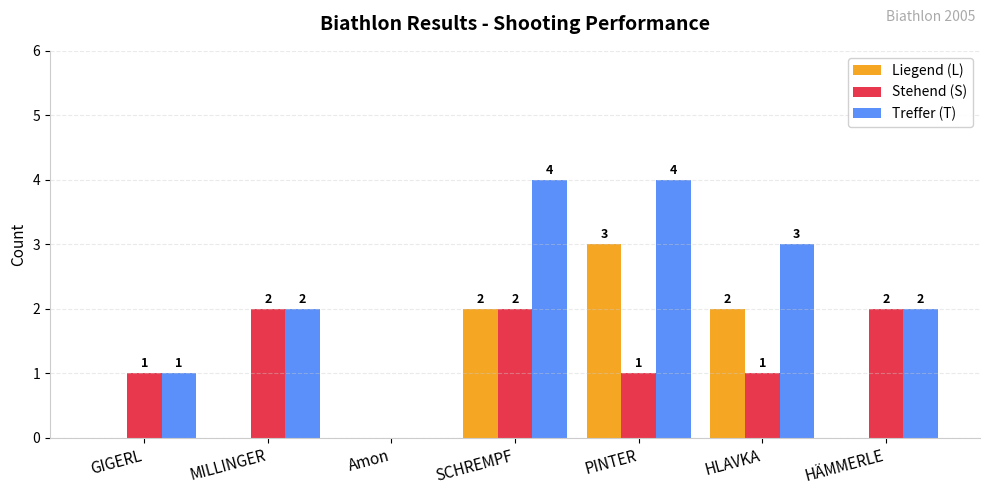

What are all the series names shown in the legend?

Liegend (L), Stehend (S), Treffer (T)